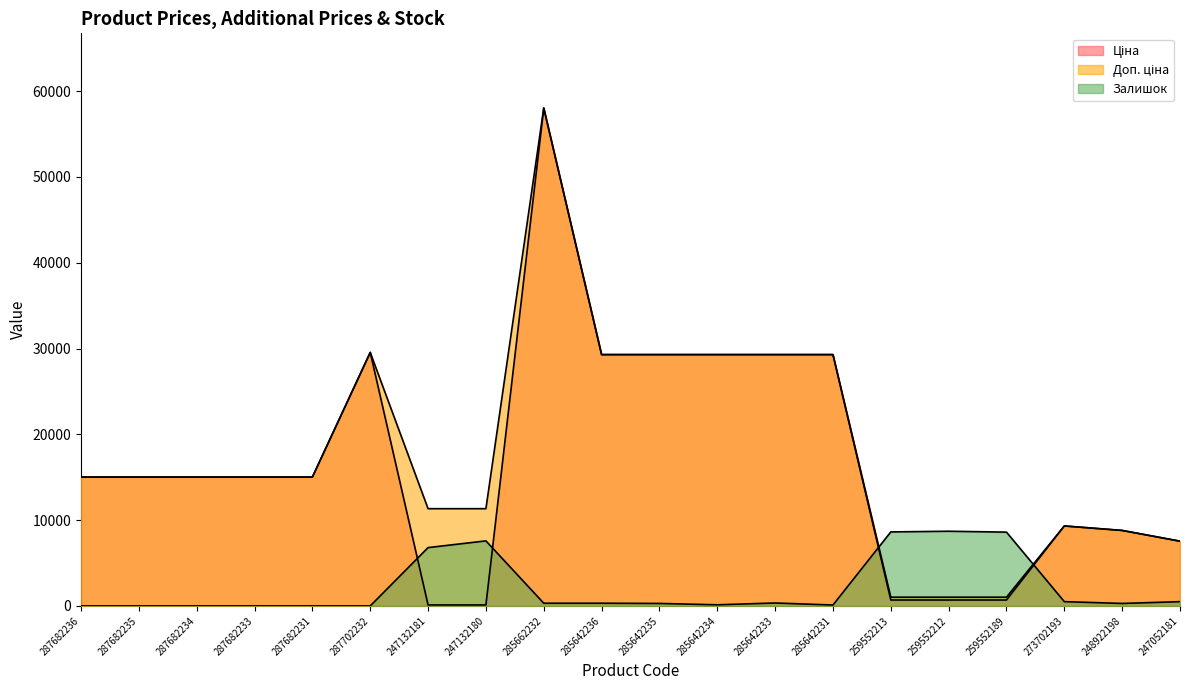

What is the label of the 9th point from the right?

285642234